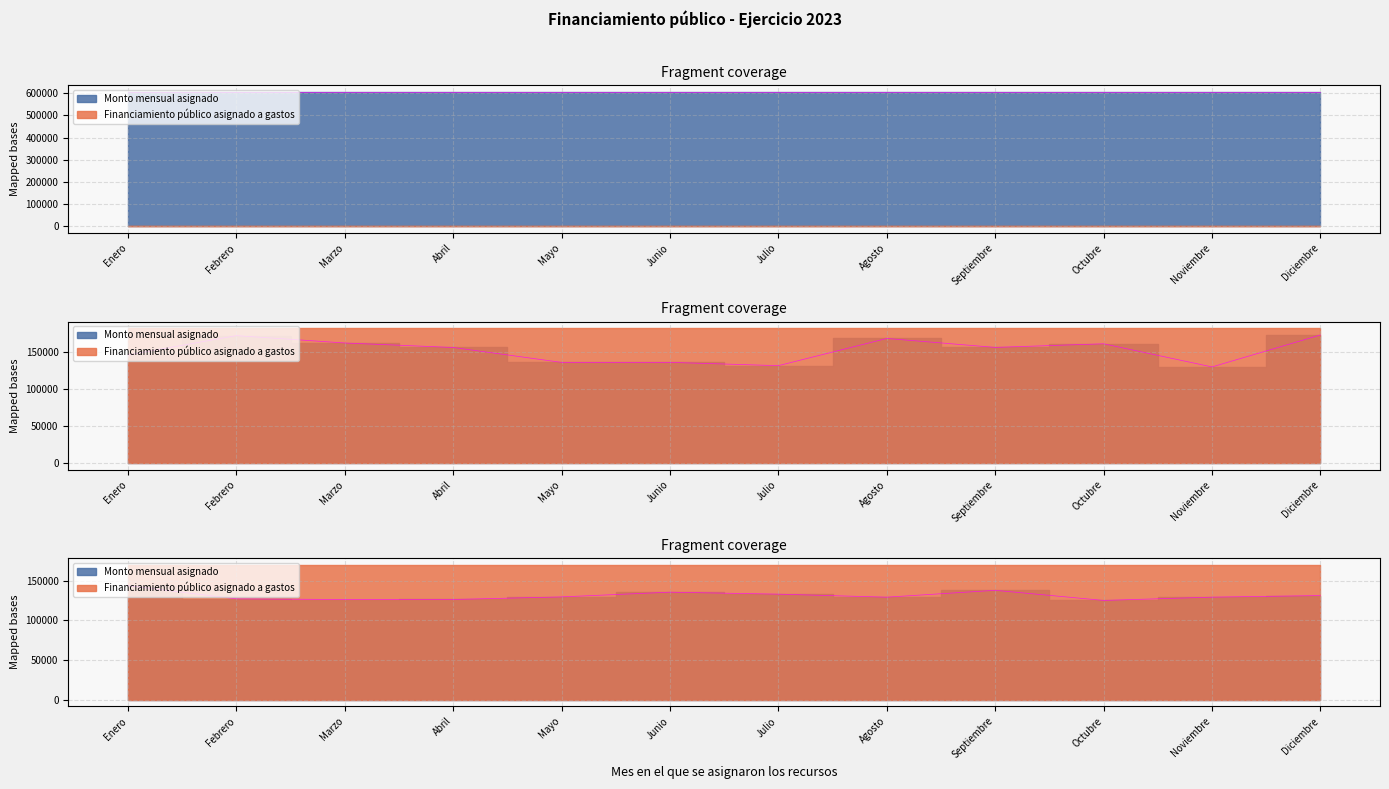

Reading left to right, extract all data points from this chart.

Monto mensual asignado: Enero=606633.0	Febrero=606633.0	Marzo=606633.0	Abril=606633.0	Mayo=606633.0	Junio=606633.0	Julio=606633.0	Agosto=606633.0	Septiembre=606633.0	Octubre=606633.0	Noviembre=606633.0	Diciembre=606633.1
Financiamiento público asignado a gastos: Enero=0.0	Febrero=0.0	Marzo=0.0	Abril=0.0	Mayo=0.0	Junio=0.0	Julio=0.0	Agosto=0.0	Septiembre=0.0	Octubre=0.0	Noviembre=0.0	Diciembre=0.0